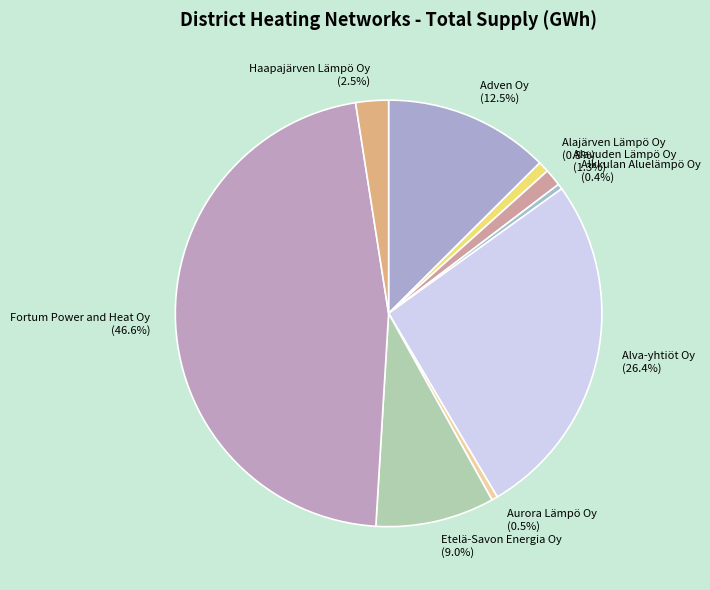

Combined, what portion of the pie is Alavuden Lämpö Oy and Aurora Lämpö Oy?

1.8%